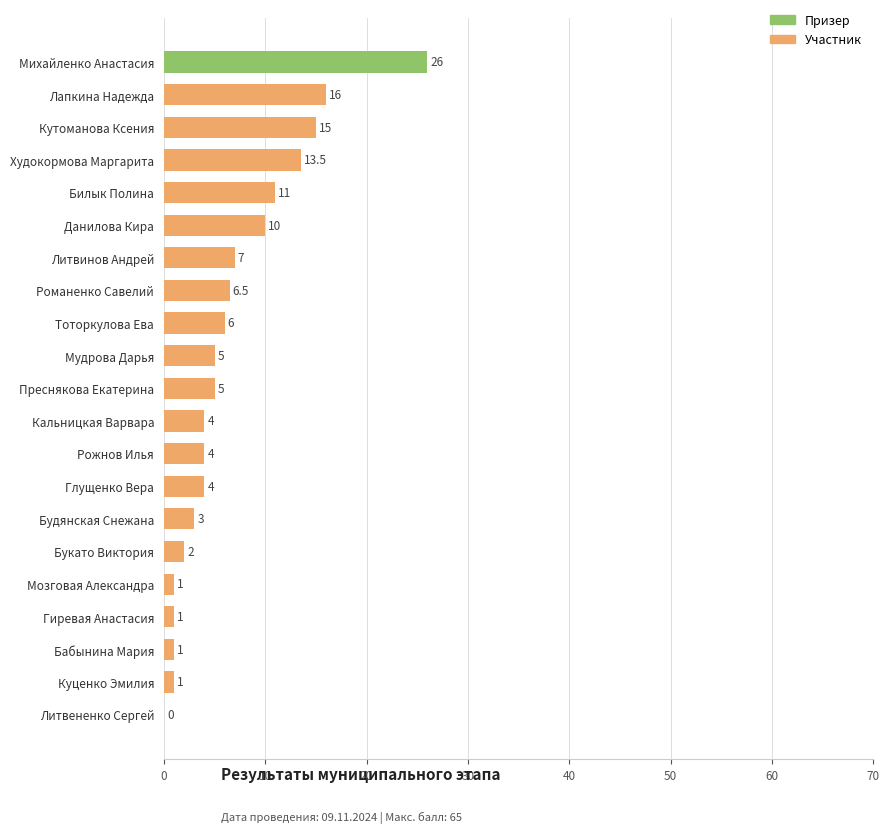

Is it true that the value at Будянская Снежана is 0.7?

False